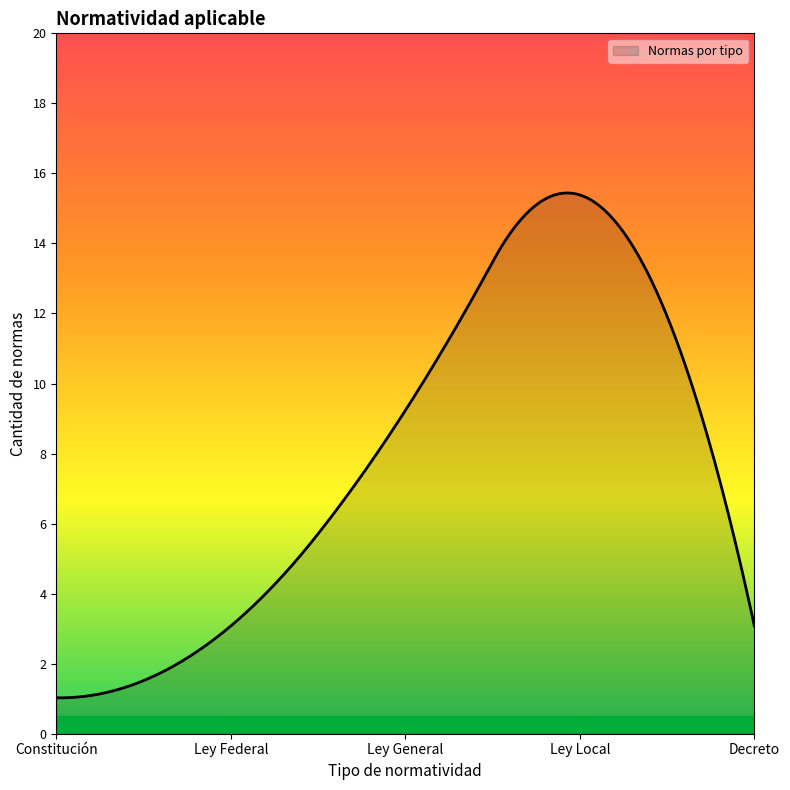

Is this an area chart (filled region under the line)?

Yes